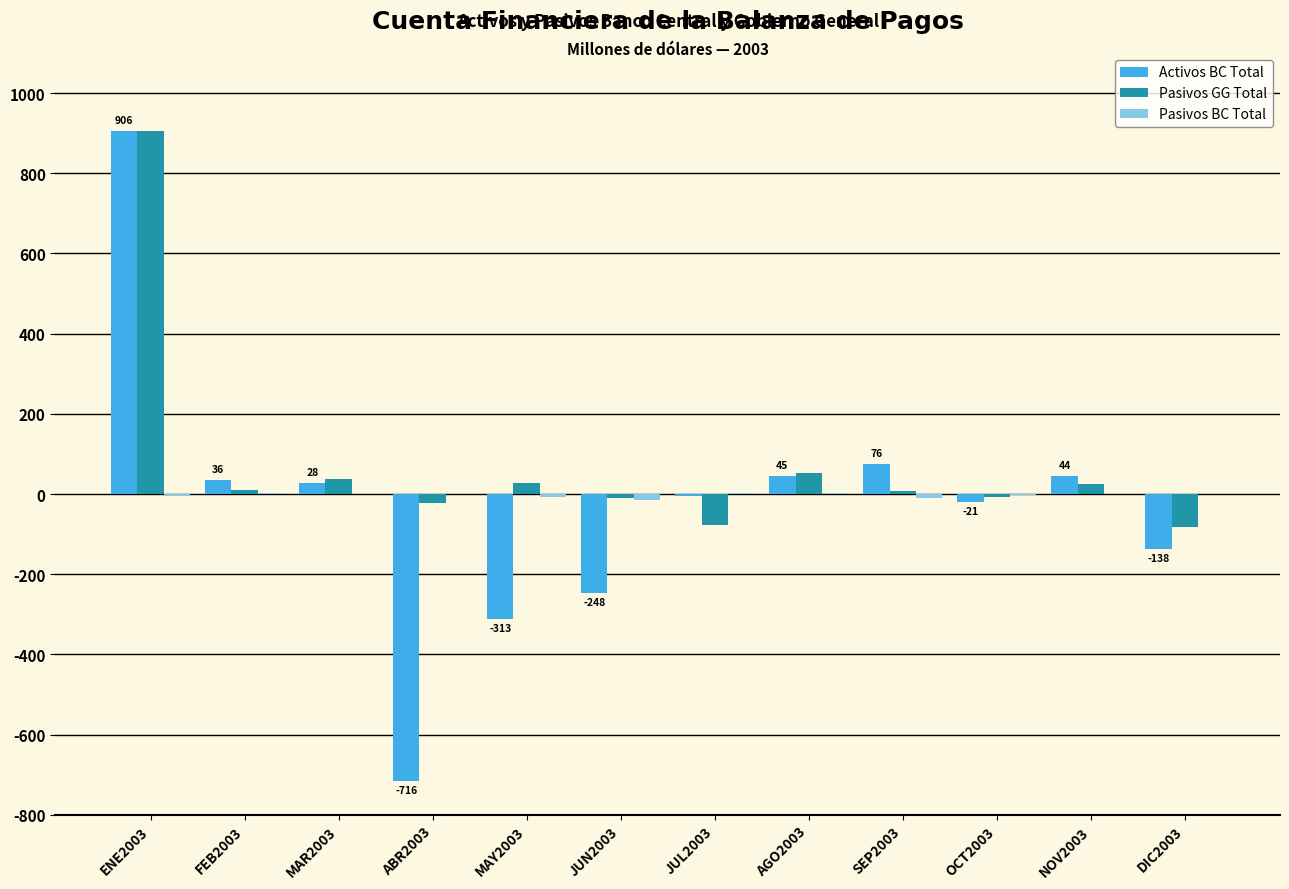

Which series changed the most between JUN2003 and AGO2003?

Activos BC Total